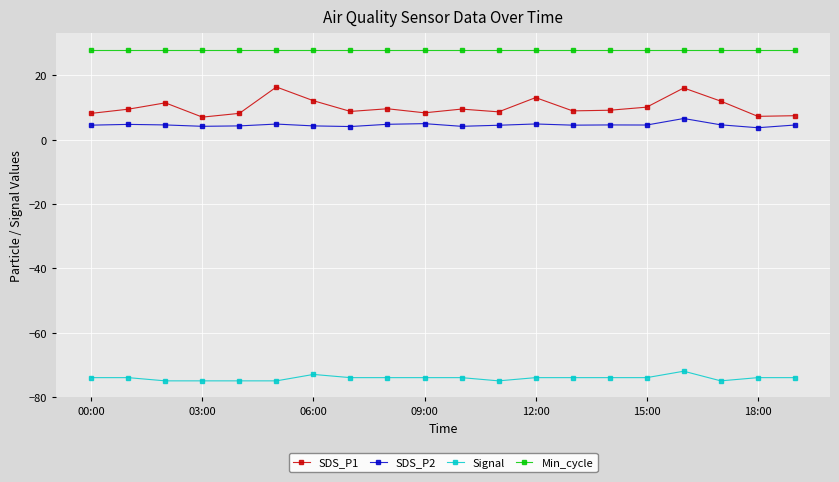

Does the chart have visible grid lines?

Yes